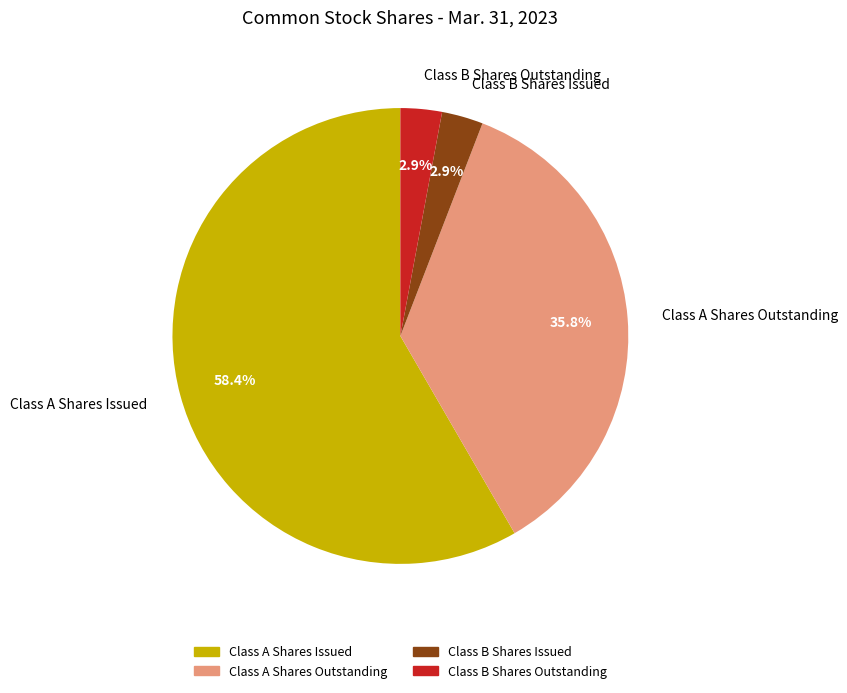

How many segments does this pie chart have?

4